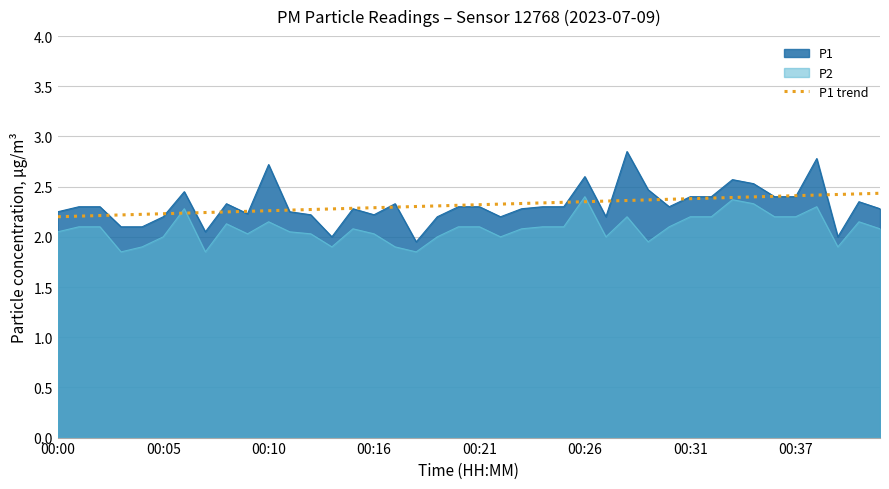

Does the chart display data point markers on the line(s)?

No